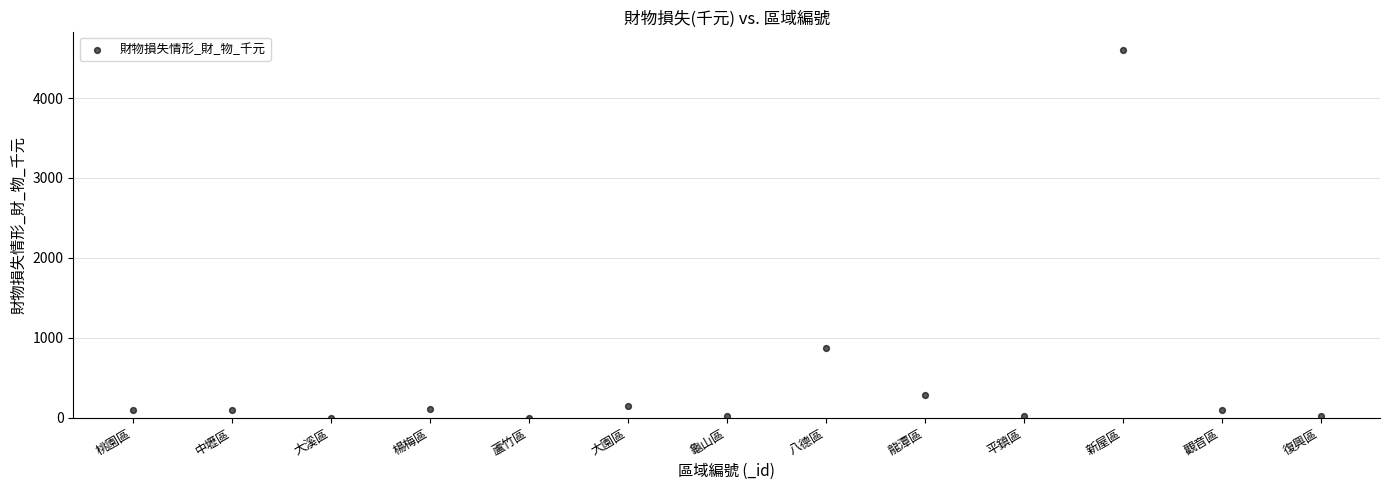

What Y value in the scatter plot is closest to 2300?

873